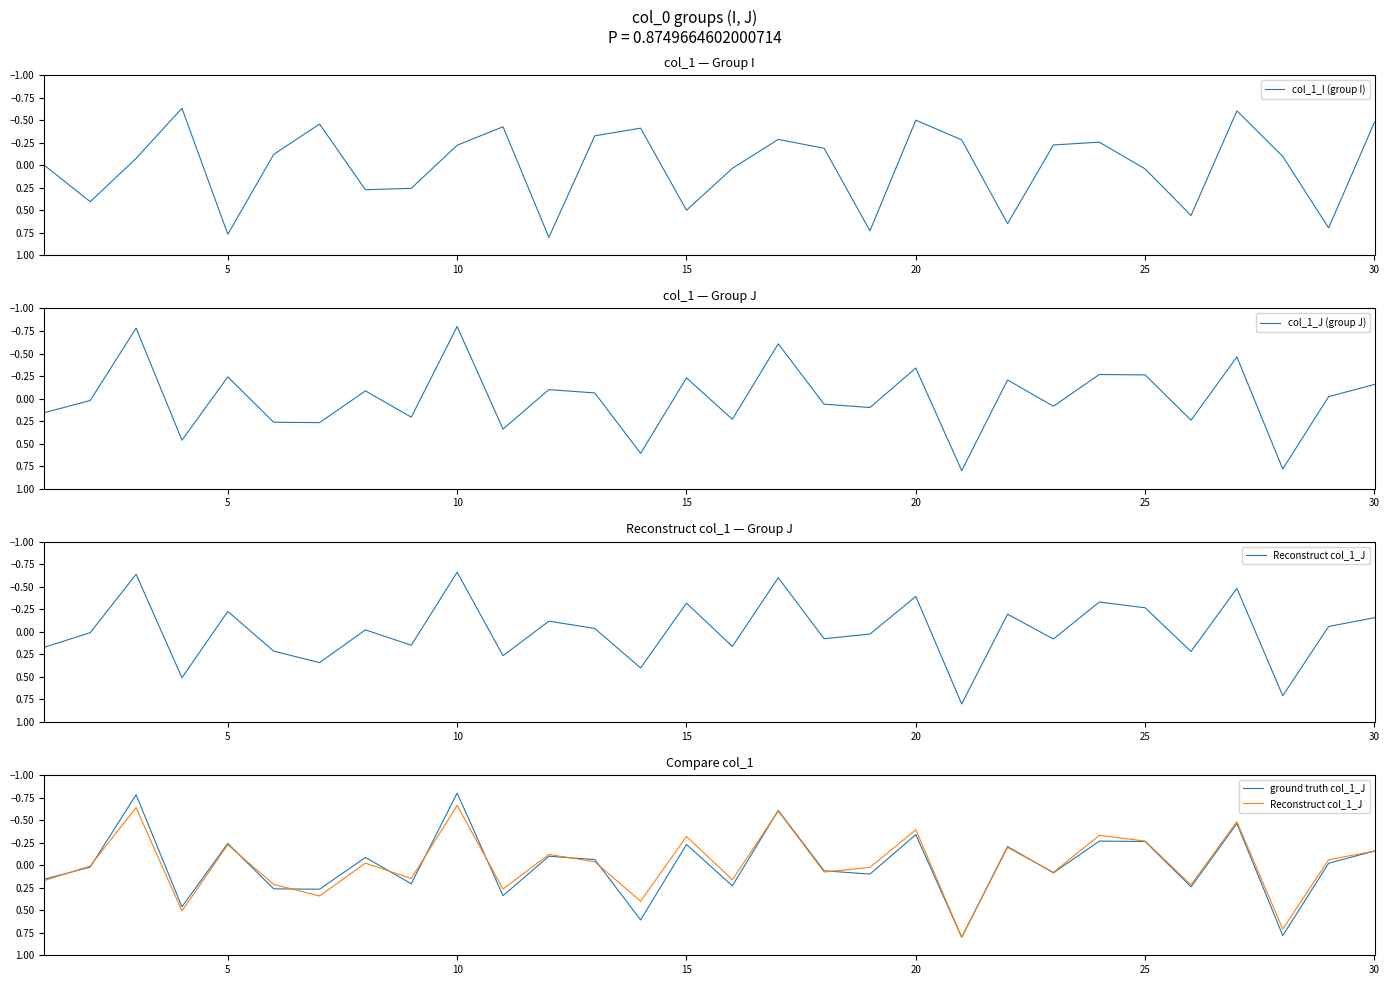

The ground truth col_1_J series shows 0.1 at 0. True or false?

False